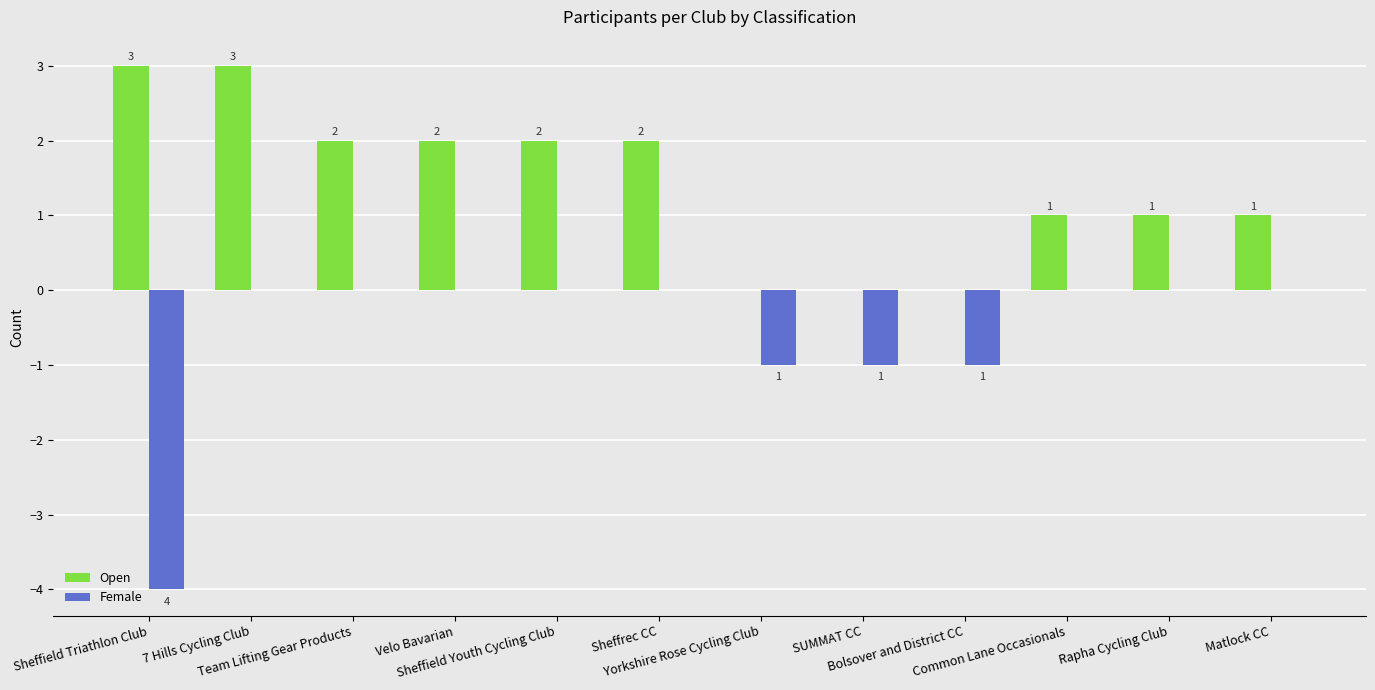

Which series has the largest total across all categories?

Open